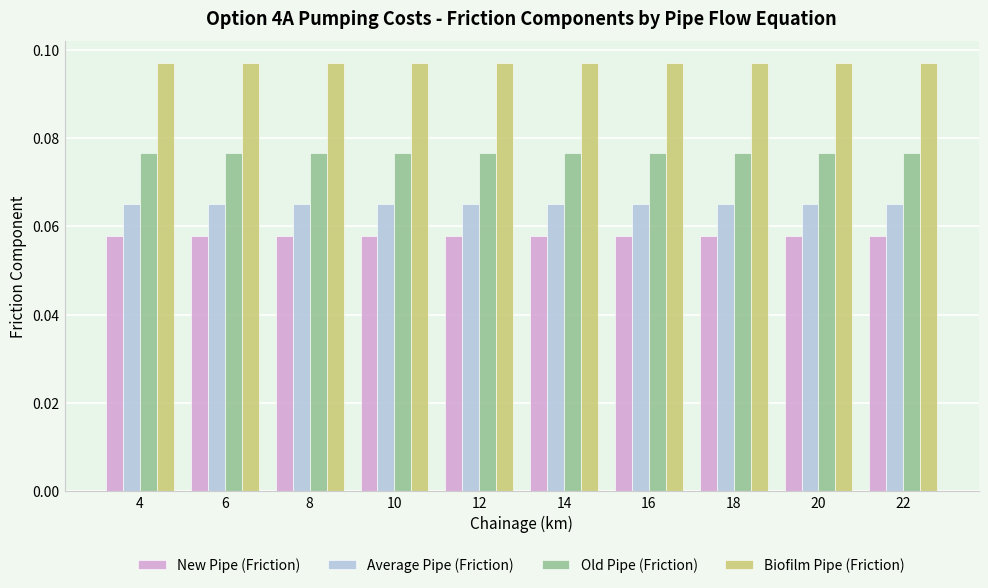

What are all the series names shown in the legend?

New Pipe (Friction), Average Pipe (Friction), Old Pipe (Friction), Biofilm Pipe (Friction)